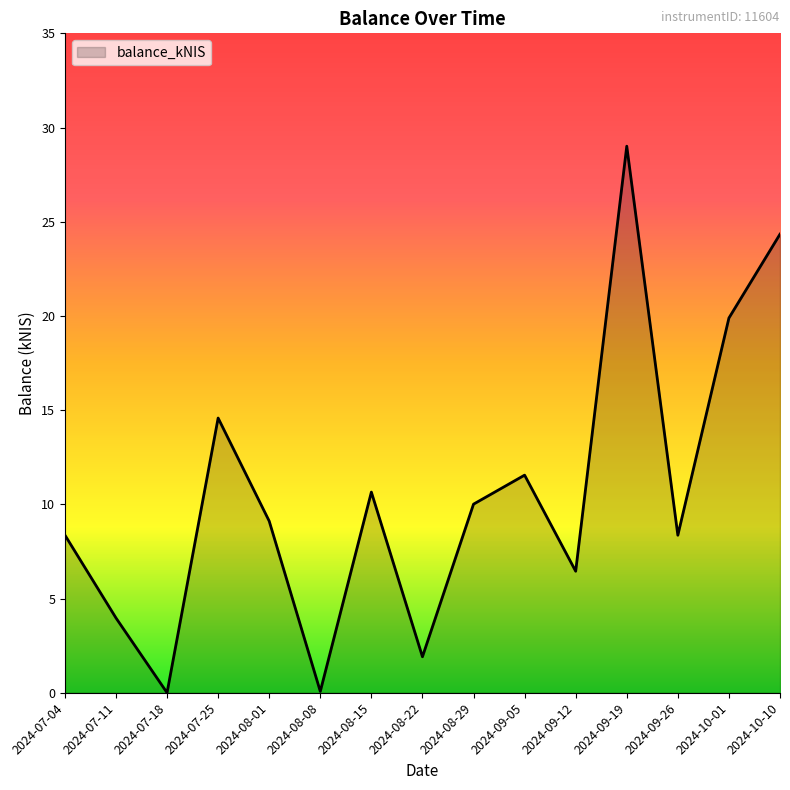

What position from the left is 2024-07-04?

1